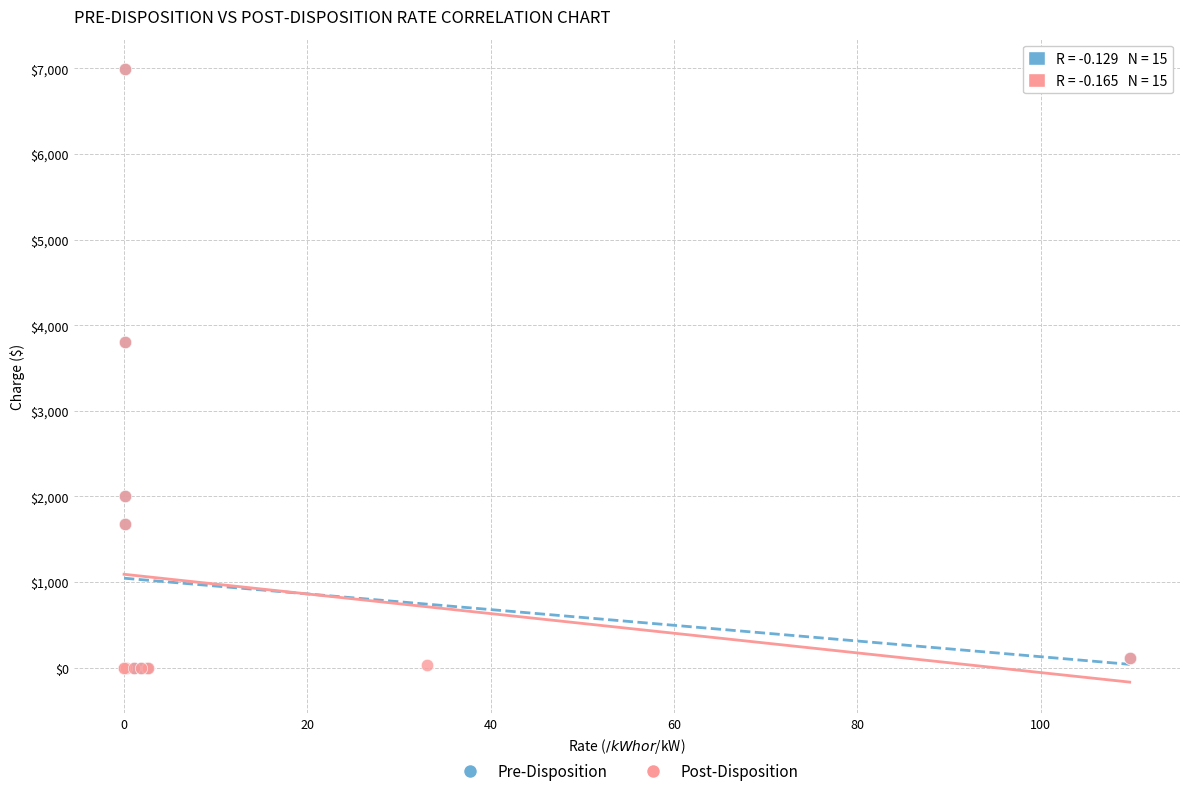

What are all the series names shown in the legend?

Pre-Disposition, Post-Disposition